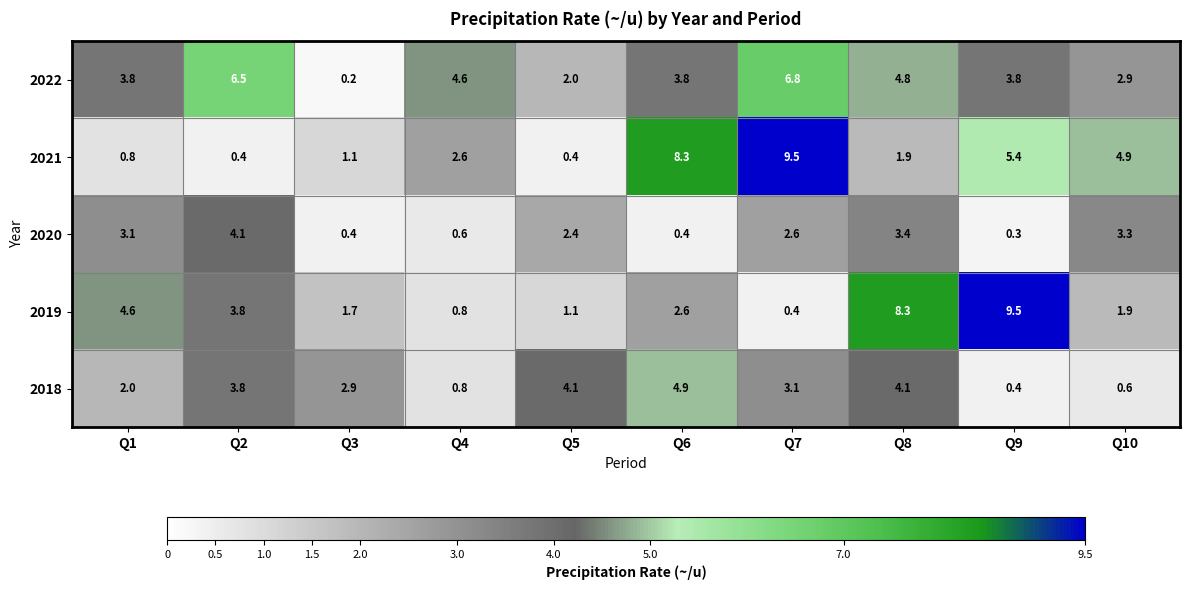

At which category is the sum across all series the highest?

Q8